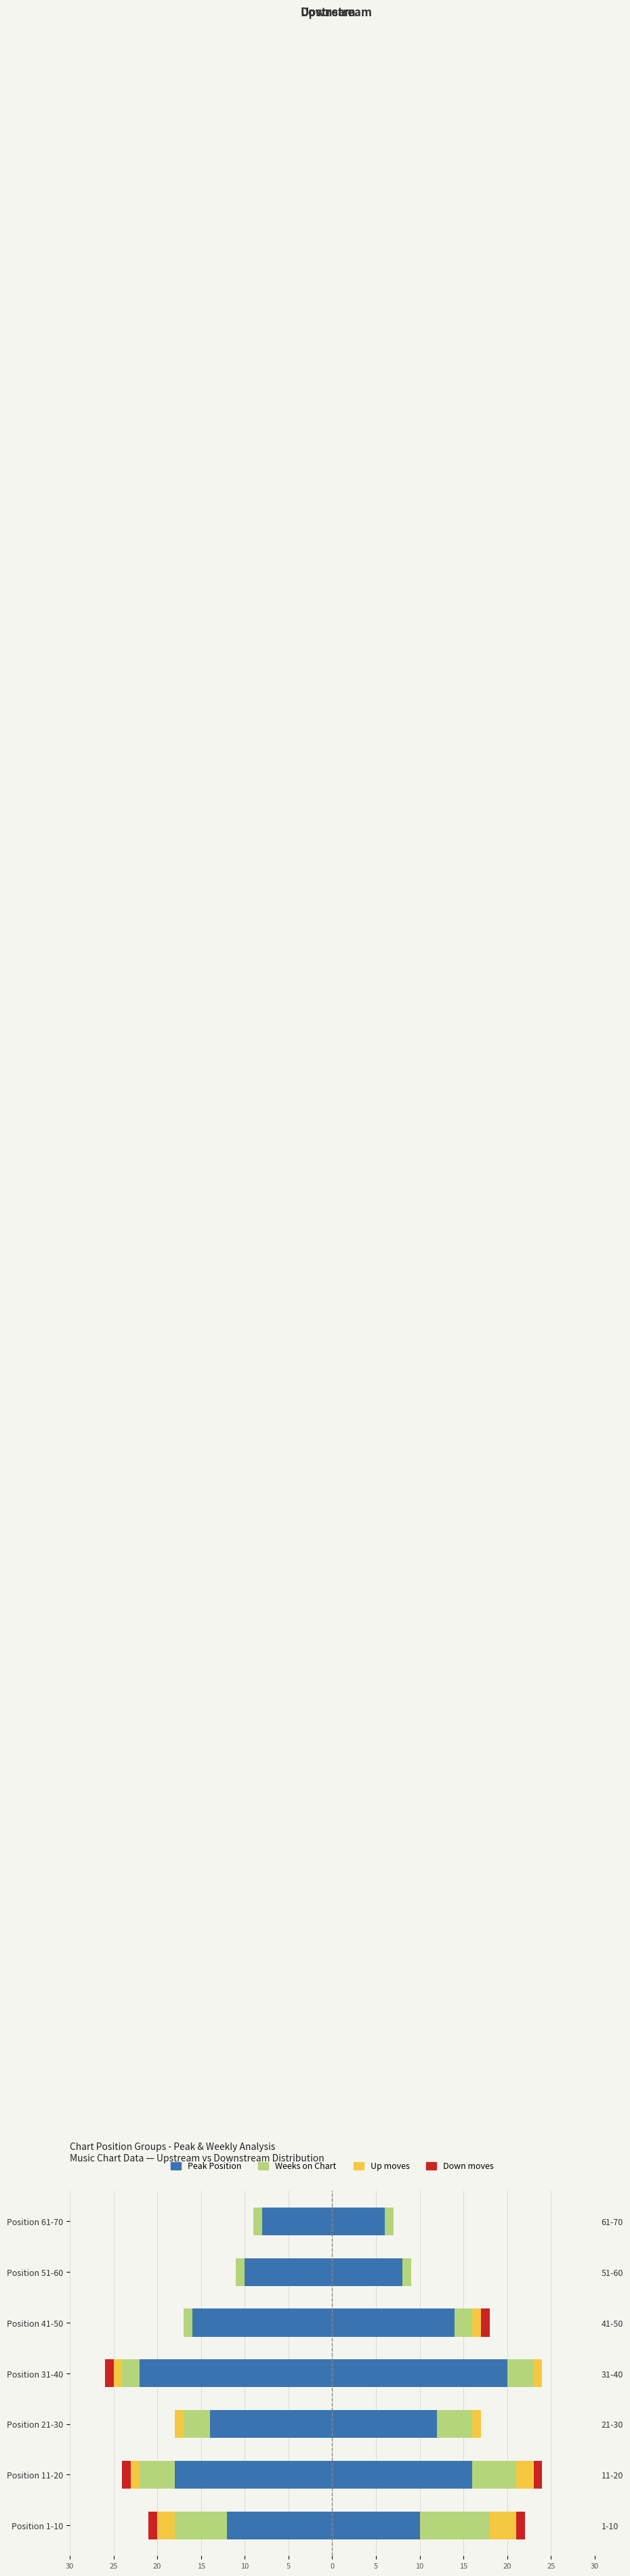

What is the value of the Weeks on Chart bar at the 6th from the left?

-1